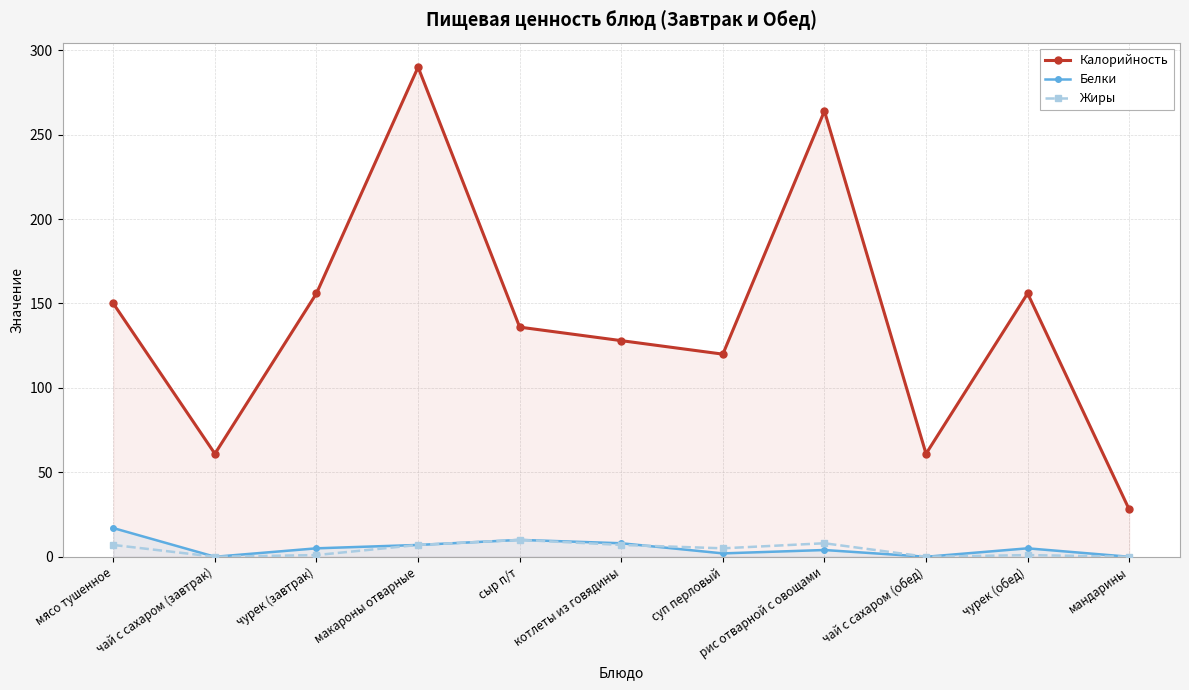

Where is Жиры nearest to the value 5?

суп перловый